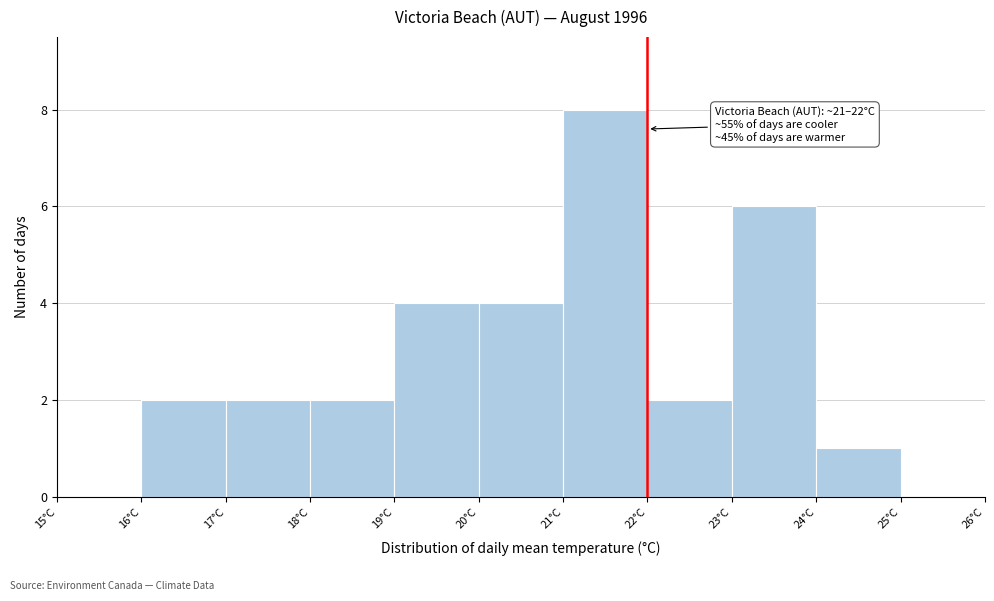

Which range on the x-axis has the tallest bar?

21 to 22